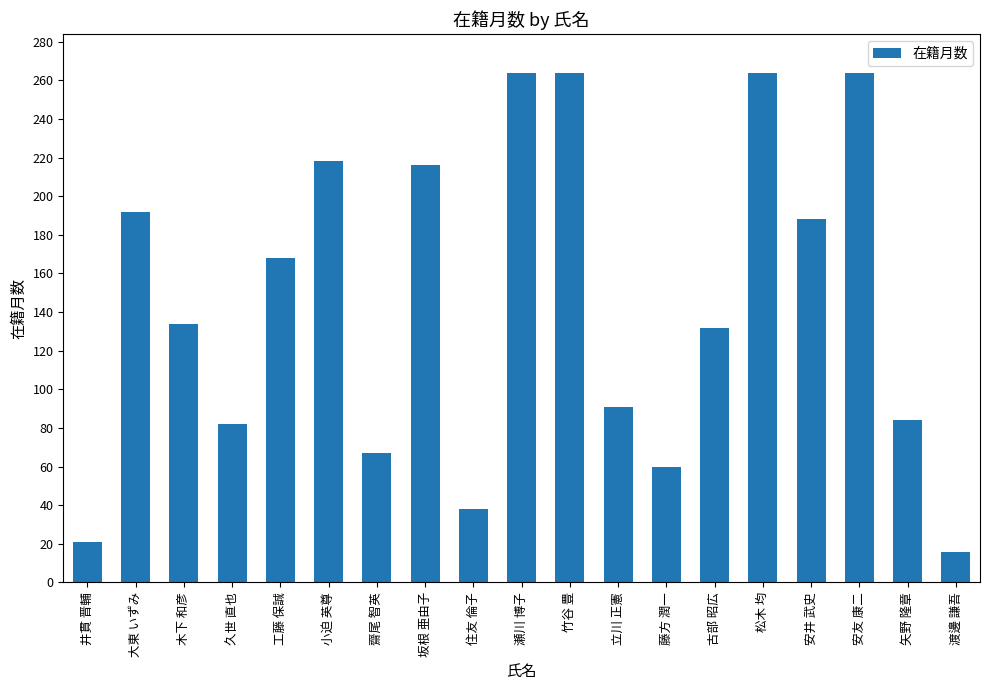

What position from the right is 瀬川 博子?

10